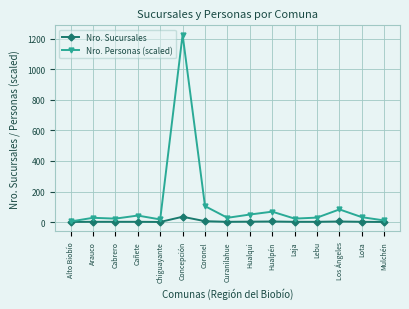

What is the minimum value for Nro. Personas (scaled)?

4.0